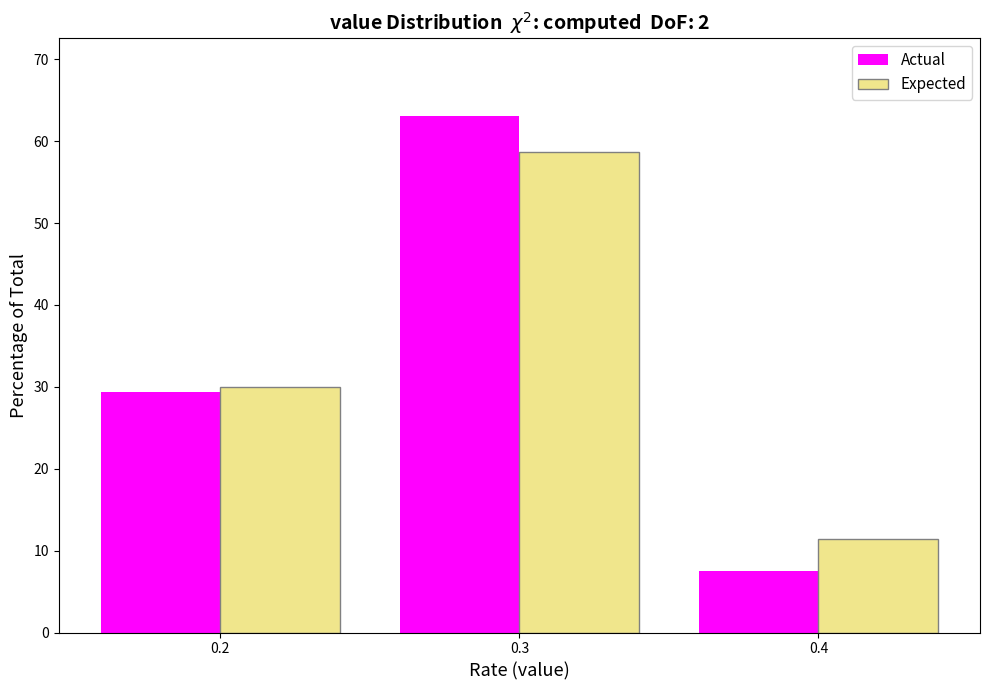

Reading right to left, what are all the values shown in this chart?

Actual: 0.4=7.5	0.3=63.1	0.2=29.4
Expected: 0.4=11.4	0.3=58.7	0.2=30.0